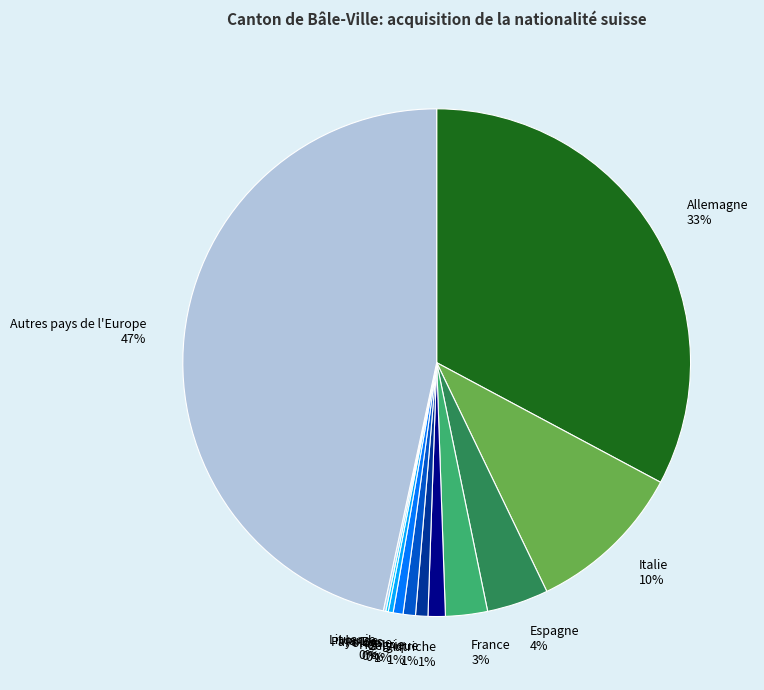

To the nearest percent, what is the combined percentage of Autres pays de l'Europe and Allemagne?

79%